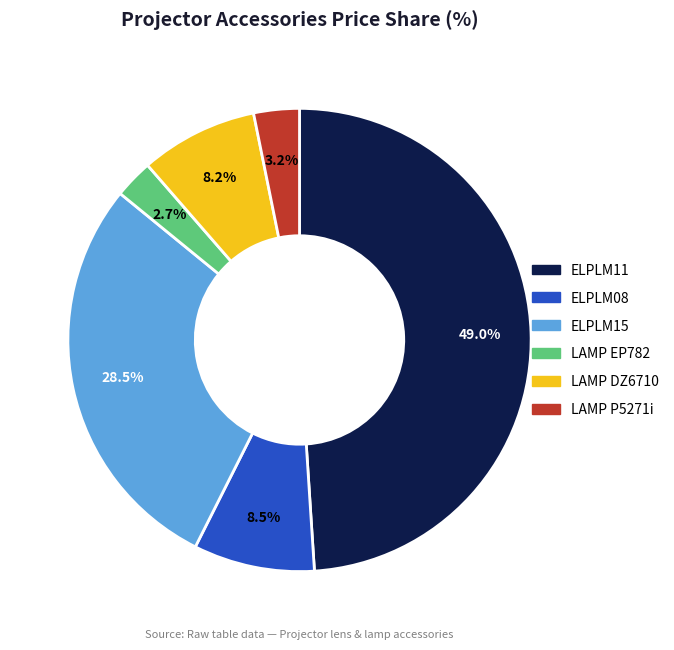

Is there any slice that represents more than half of the pie?

No